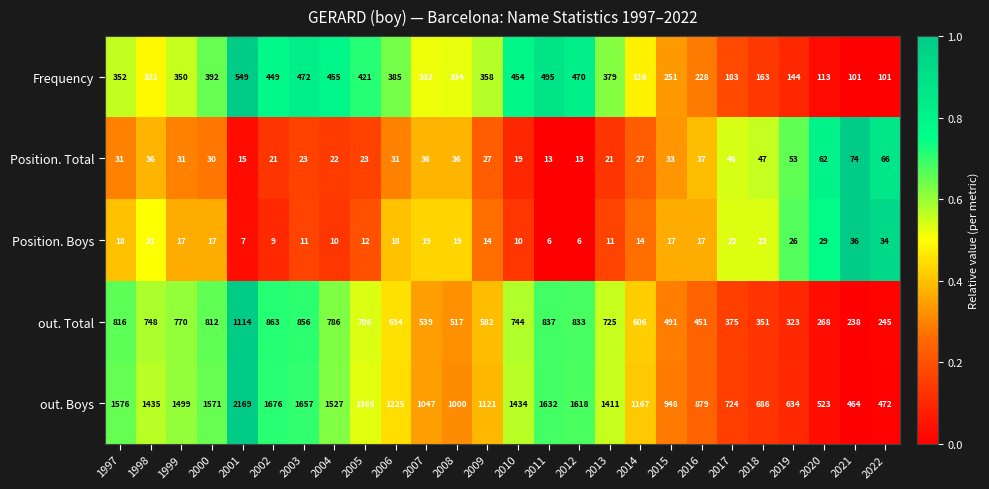

The value of out. Total at 2007 is 270. True or false?

False